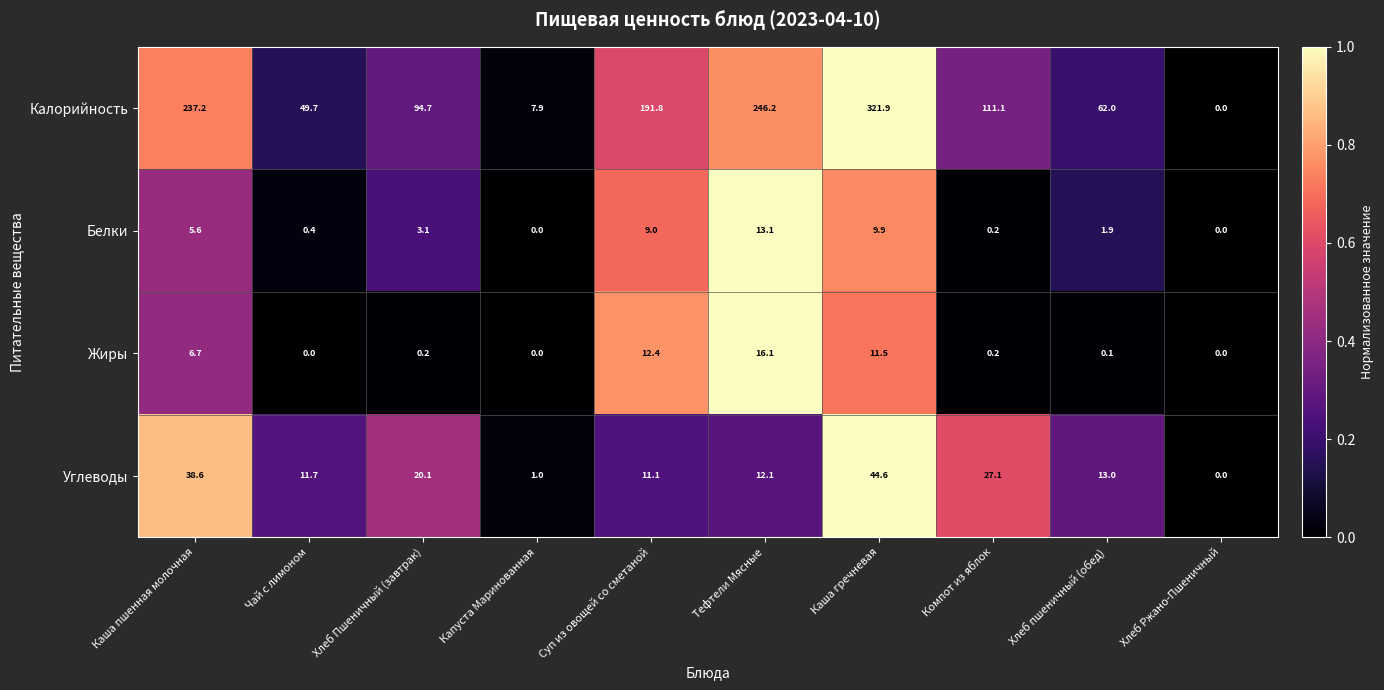

The value of Жиры at Каша гречневая is 6.3. True or false?

False